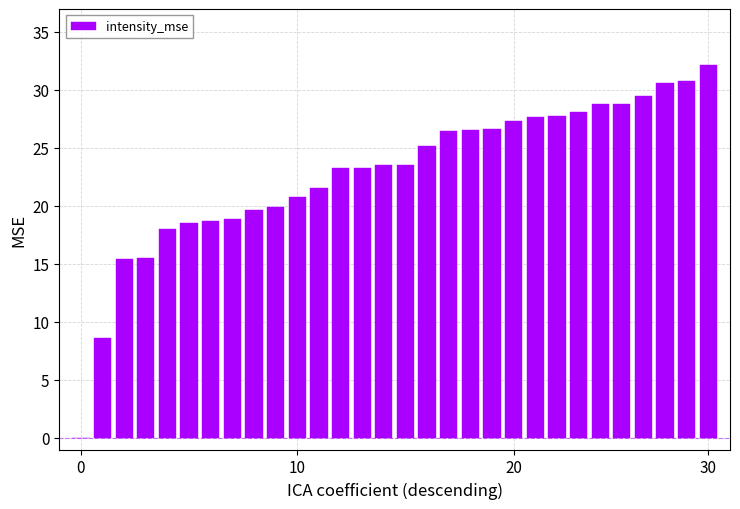

What is the greatest value displayed?

32.1